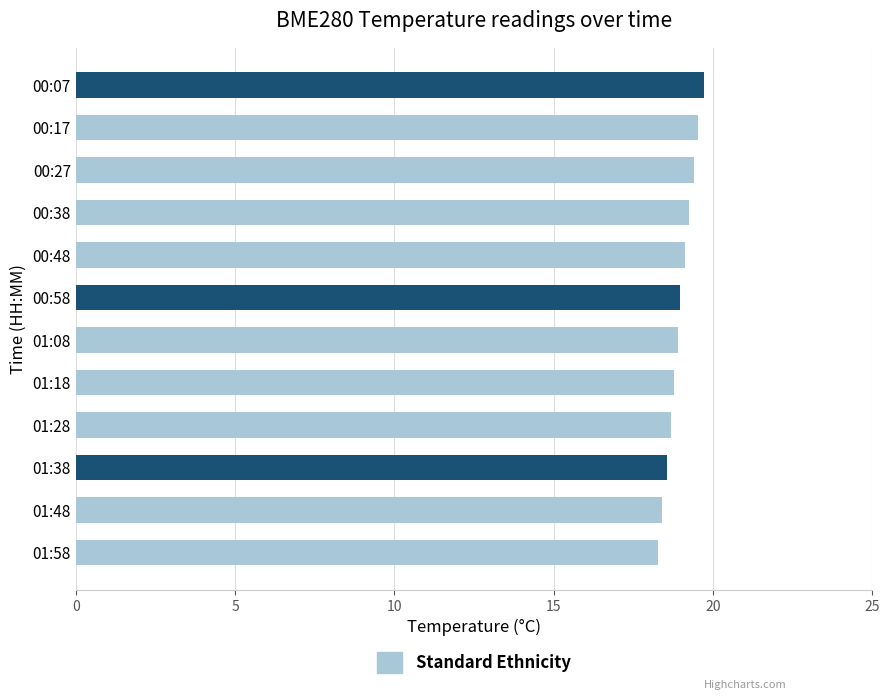

Does the chart contain any negative values?

No